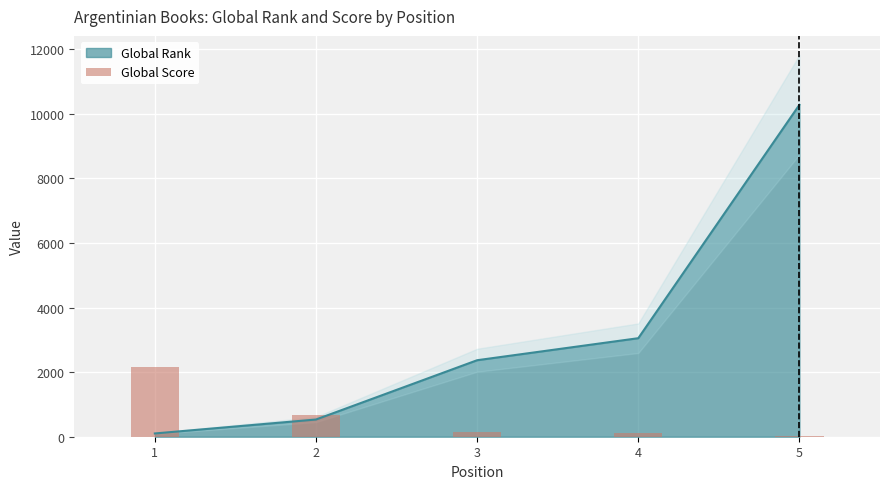

List the labels in order of value, largest first.

1, 2, 3, 4, 5